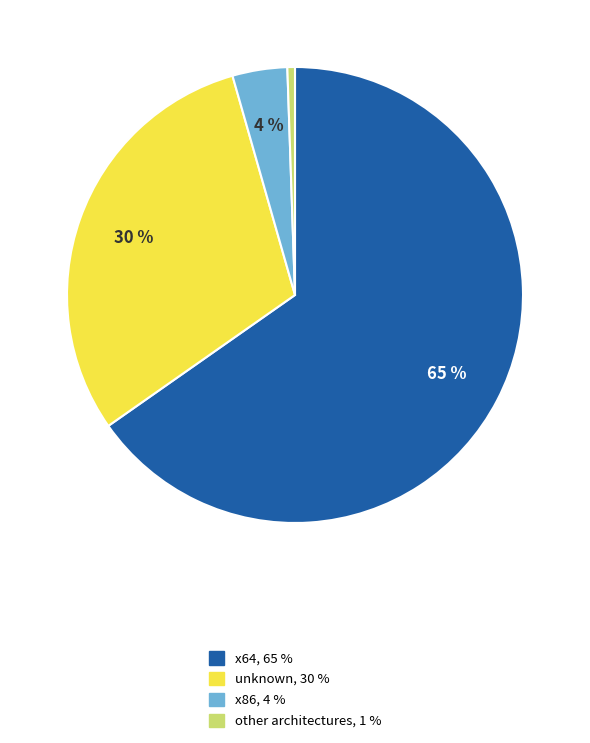

To the nearest percent, what is the average slice percentage?

25%